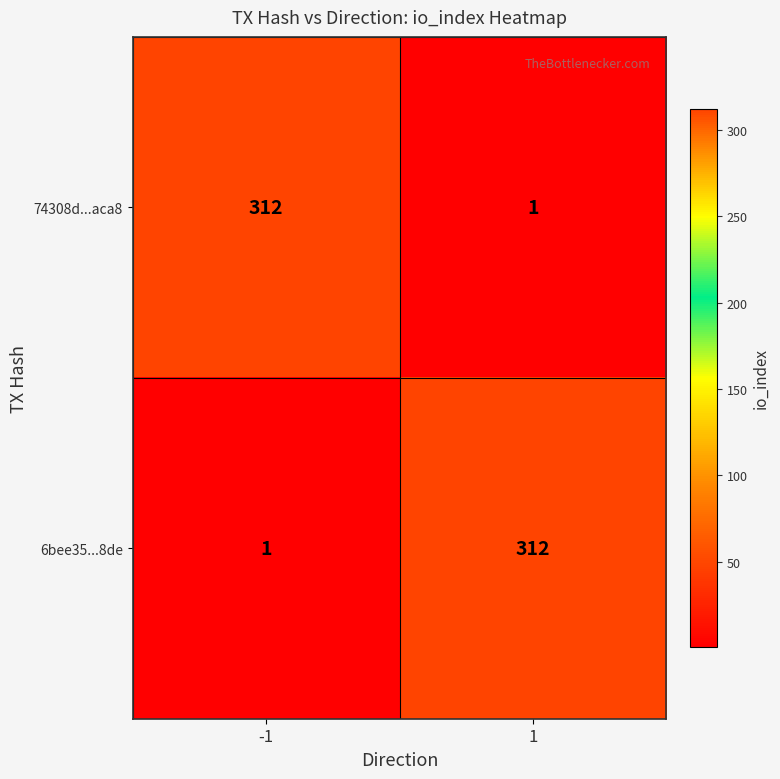

Rank the series at -1 from lowest to highest value.

6bee35...8de, 74308d...aca8